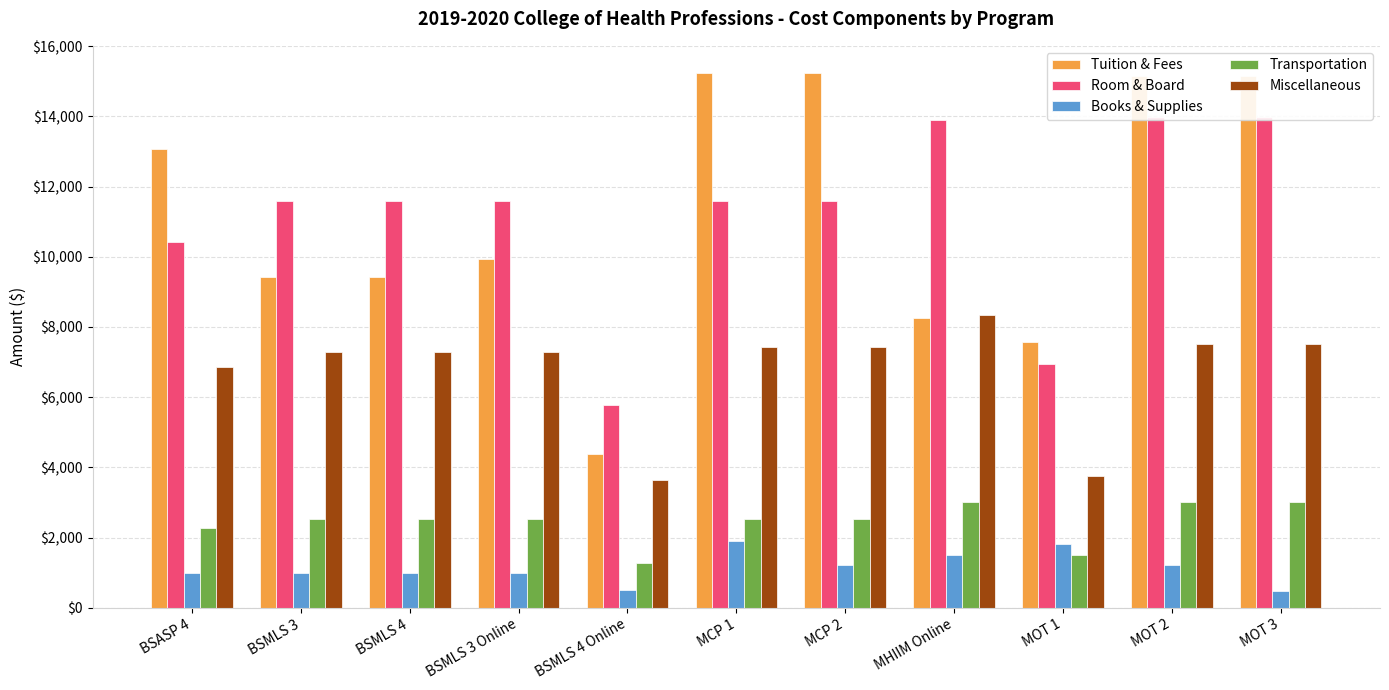

Which category has the lowest value across all series?

MOT 3